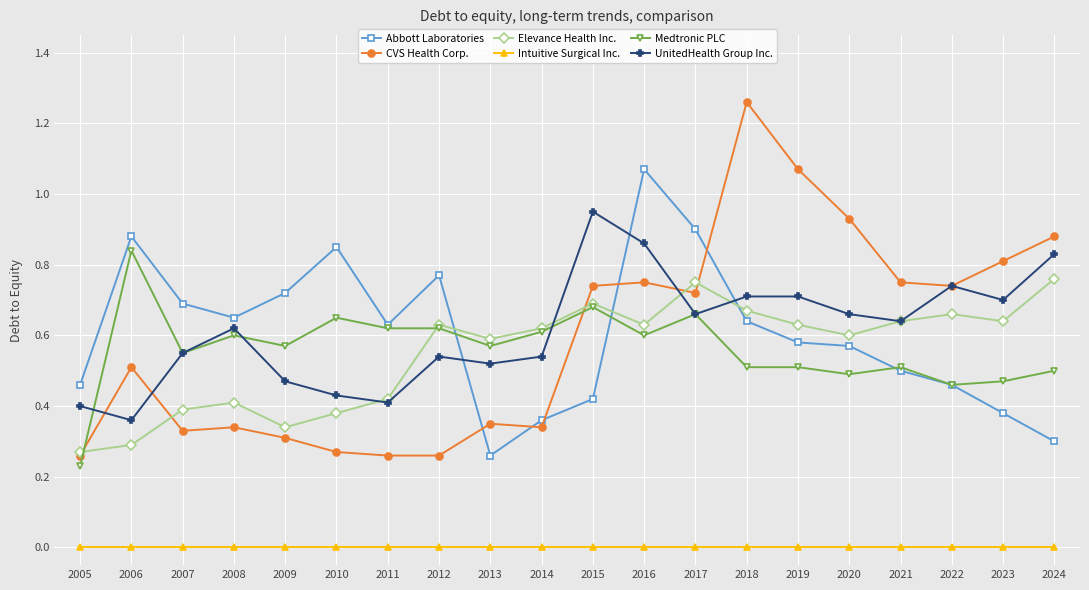

At which category is the sum across all series the highest?

2016